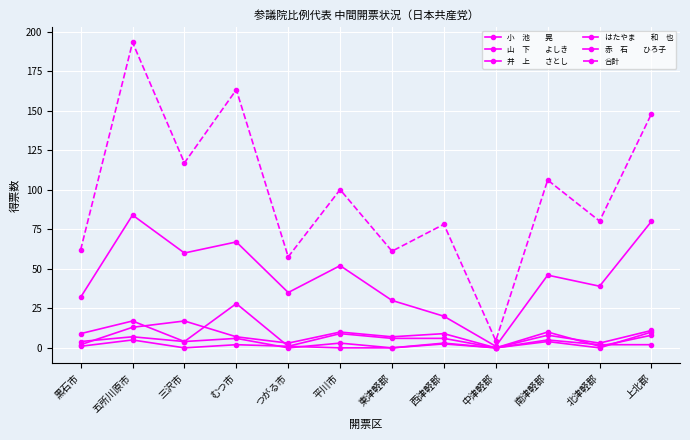

How many distinct data groups are displayed?

6